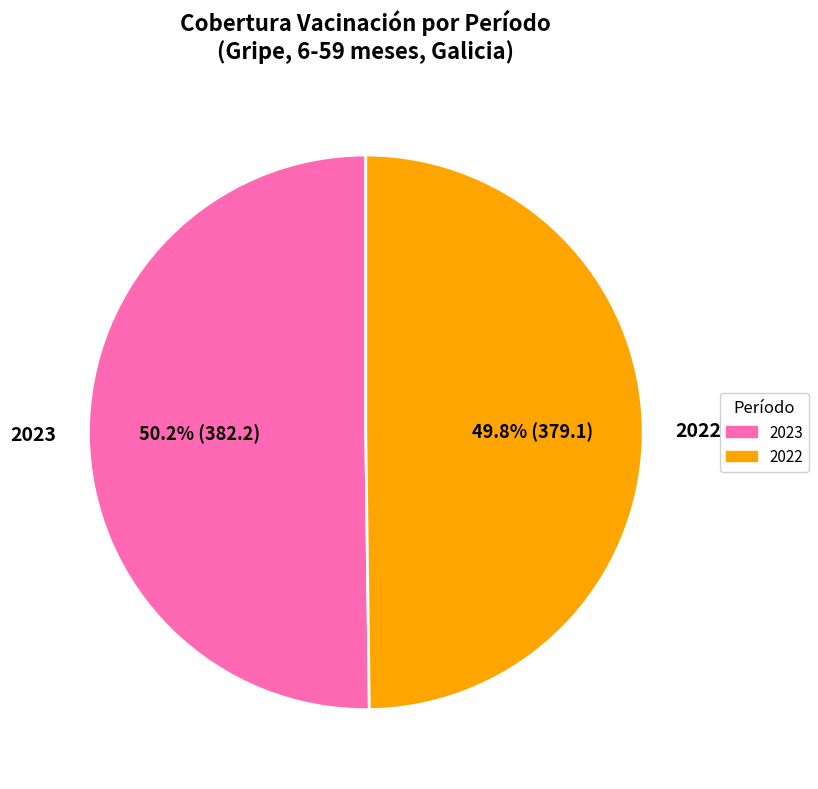

What is the ratio of the value at 2023 to the value at 2022?

1.0